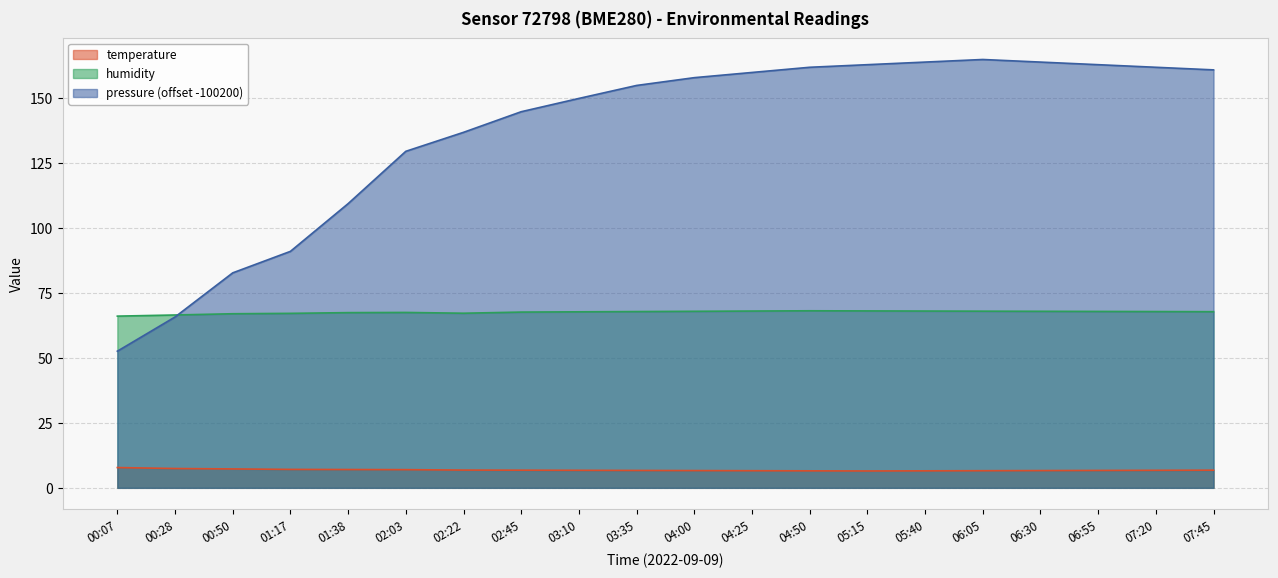

What is the highest value of the humidity series?

68.2